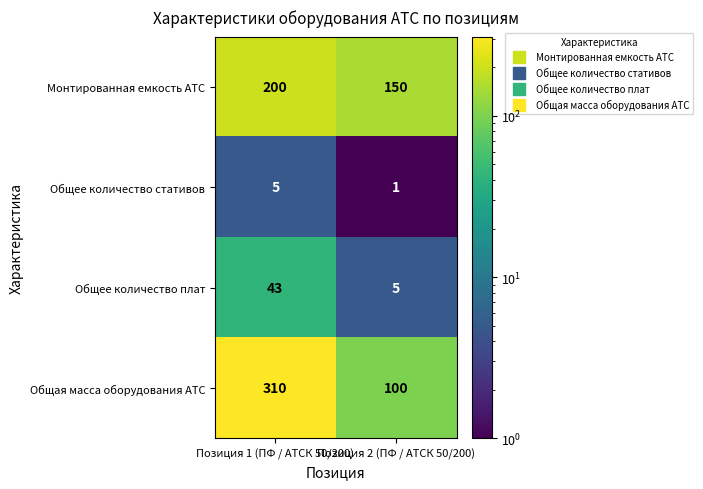

Rank the series at Позиция 1 (ПФ / АТСК 50/200) from lowest to highest value.

Общее количество стативов, Общее количество плат, Монтированная емкость АТС, Общая масса оборудования АТС